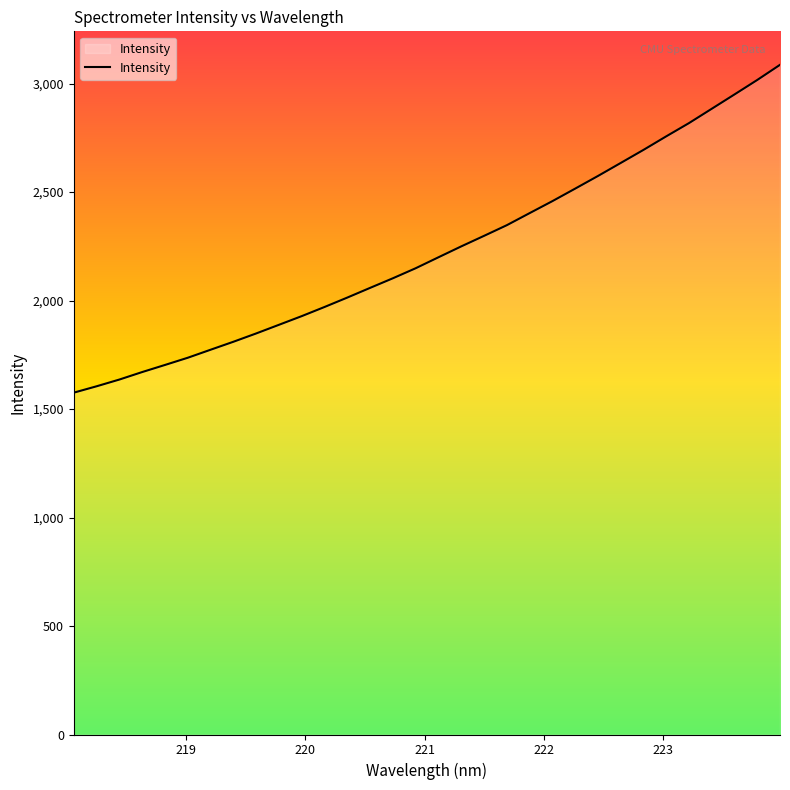

What is the smallest value displayed?

1575.4